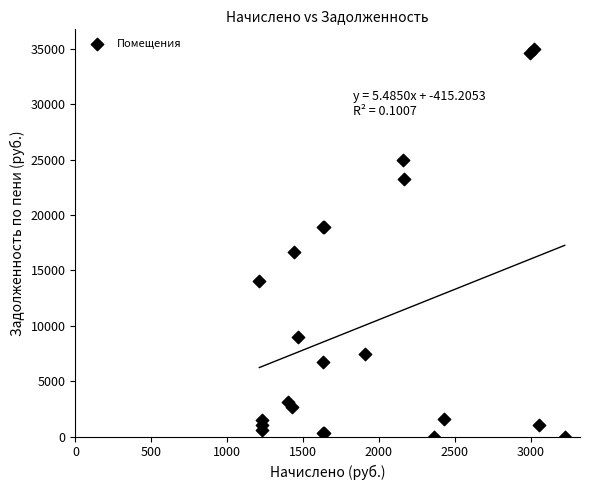

What Y value in the scatter plot is closest to 17516?

16650.8